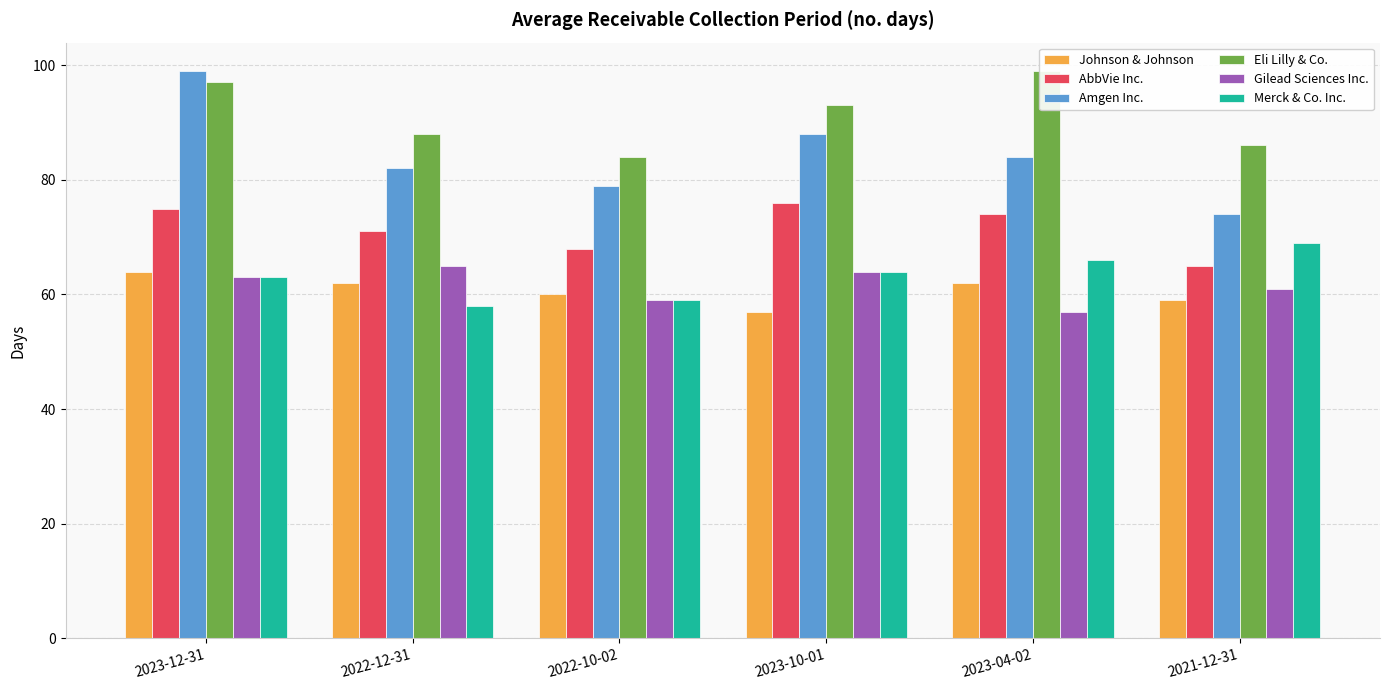

What is the difference between the AbbVie Inc. values at 2023-12-31 and 2023-04-02?

1